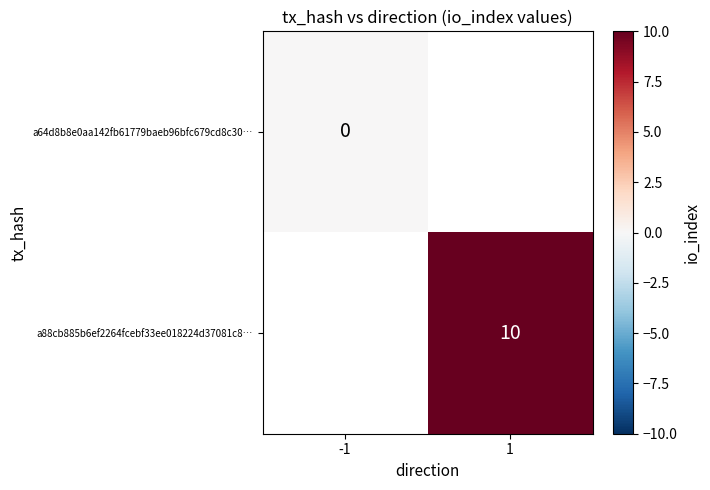

What is the maximum value shown in the chart?

10.0